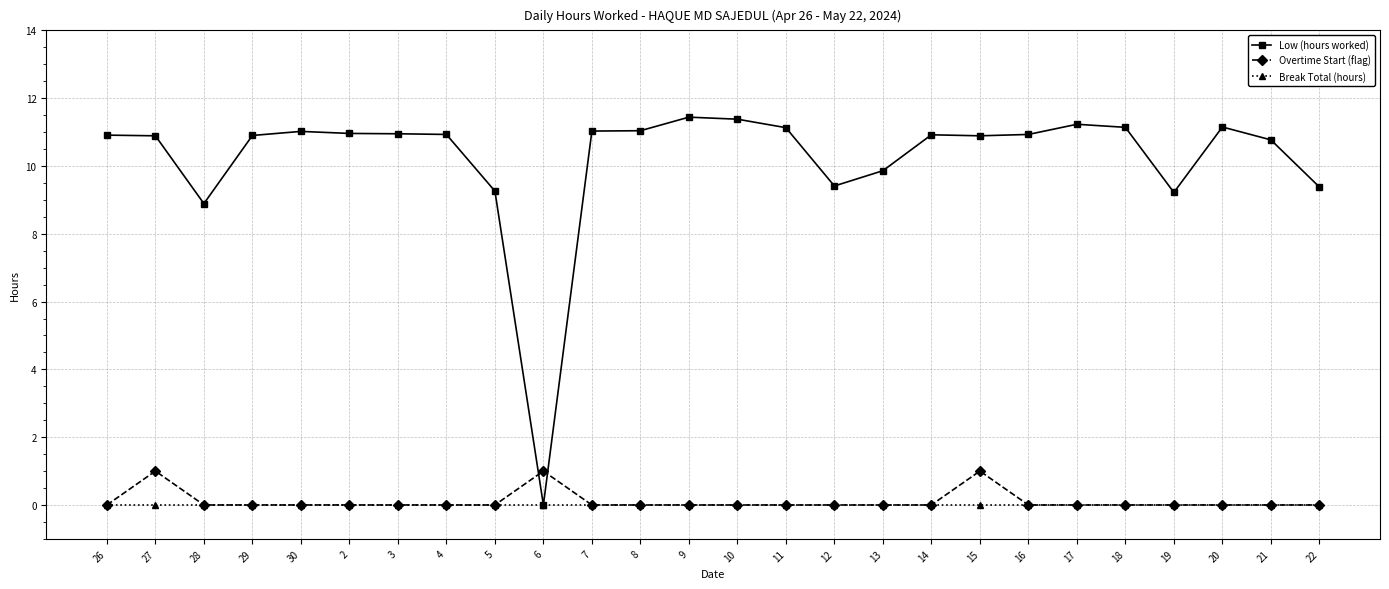

At which label is Low (hours worked) closest to 5?

28